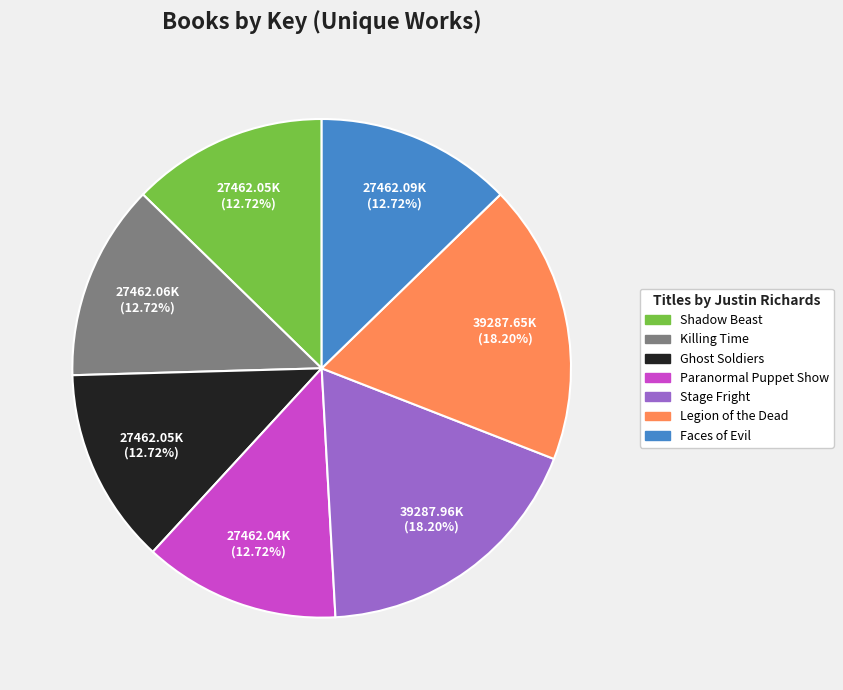

What percentage is the Paranormal Puppet Show slice, to the nearest percent?

13%